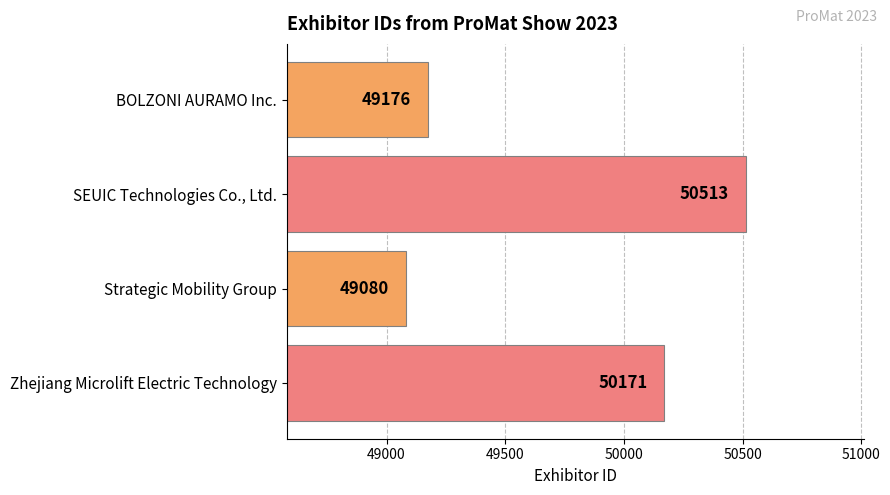

Rank the categories by value from highest to lowest.

SEUIC Technologies Co., Ltd., Zhejiang Microlift Electric Technology, BOLZONI AURAMO Inc., Strategic Mobility Group